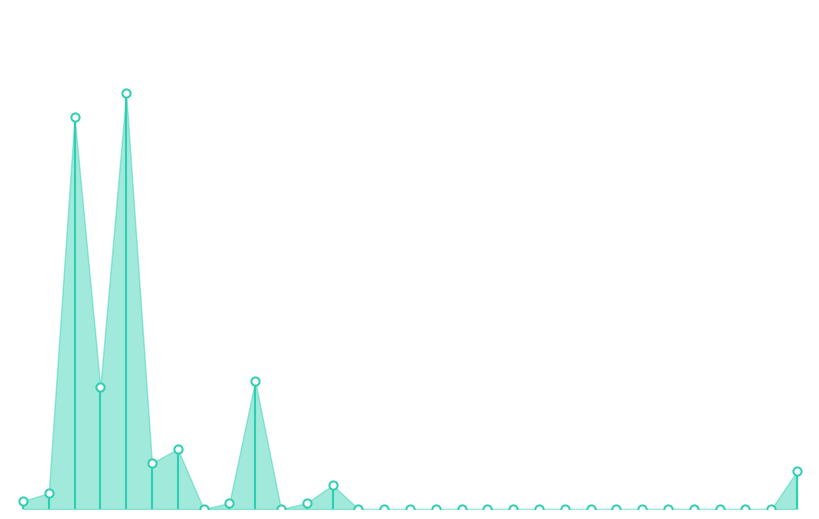

What is the change in value from 2021-01-02 to 2021-01-12?

-1.0